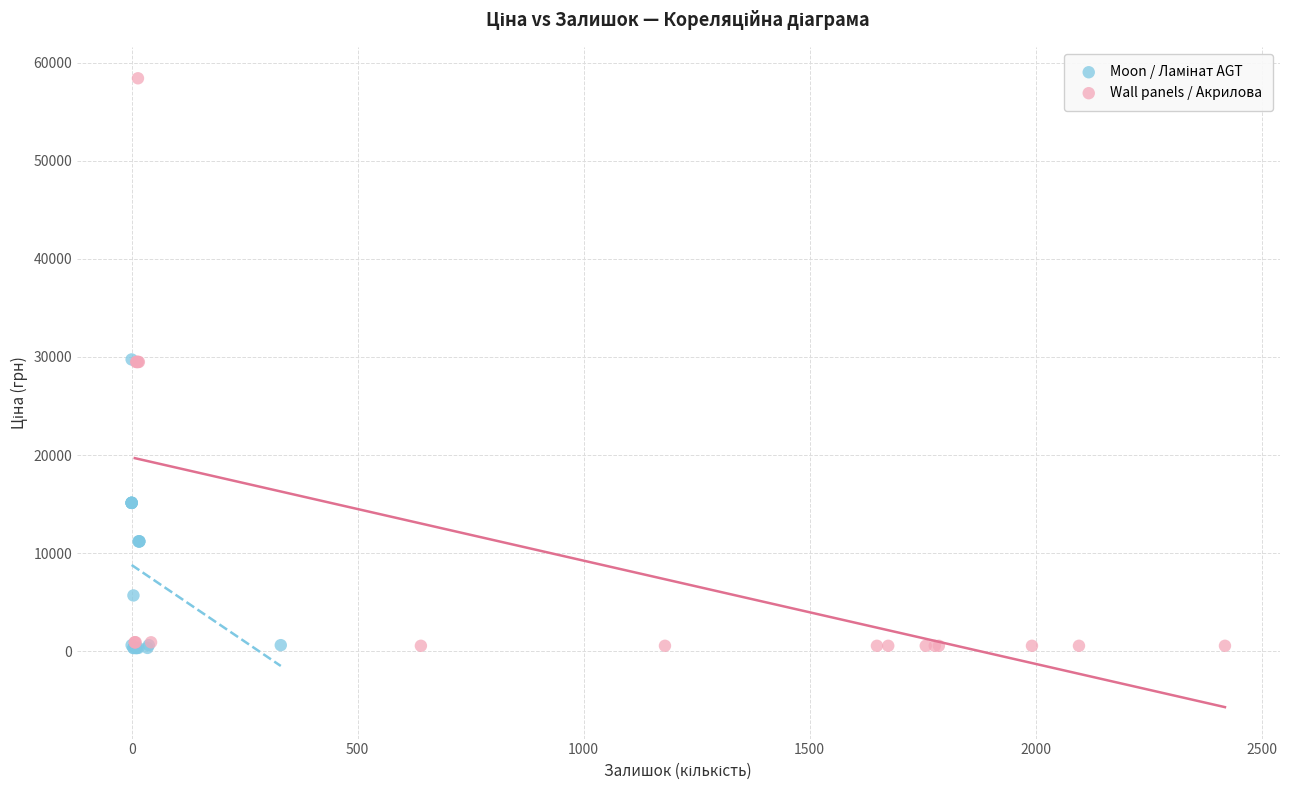

Which series has the widest spread of Y values?

Wall panels / Акрилова